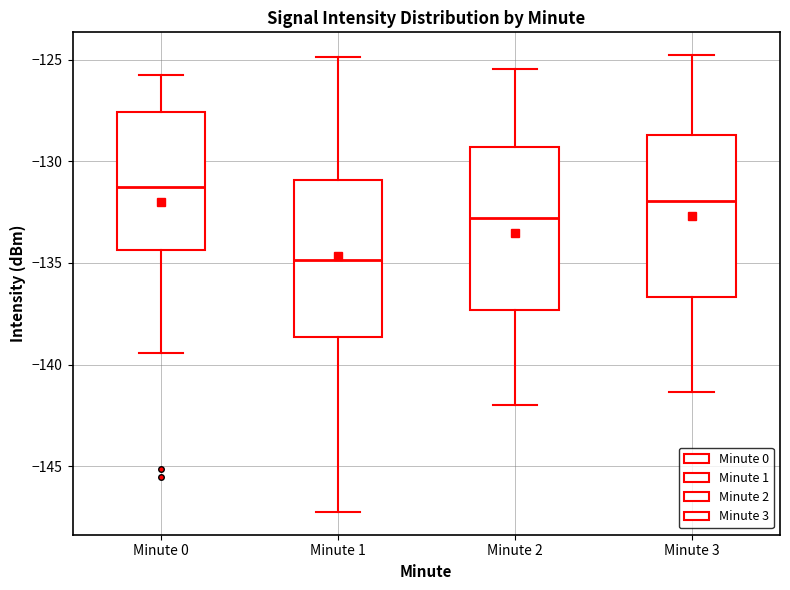

Reading left to right, read every box against the y-axis: the position of its median line, the range the box covers, and the ends of its whiskers. The values are not printed on the chart, so give them approximately, as read against the axis.

Minute 0: median -131.0, box -134.5 to -127.5, whiskers -139.5 to -126.0
Minute 1: median -135.0, box -138.5 to -131.0, whiskers -147.0 to -125.0
Minute 2: median -133.0, box -137.5 to -129.5, whiskers -142.0 to -125.5
Minute 3: median -132.0, box -136.5 to -128.5, whiskers -141.5 to -125.0